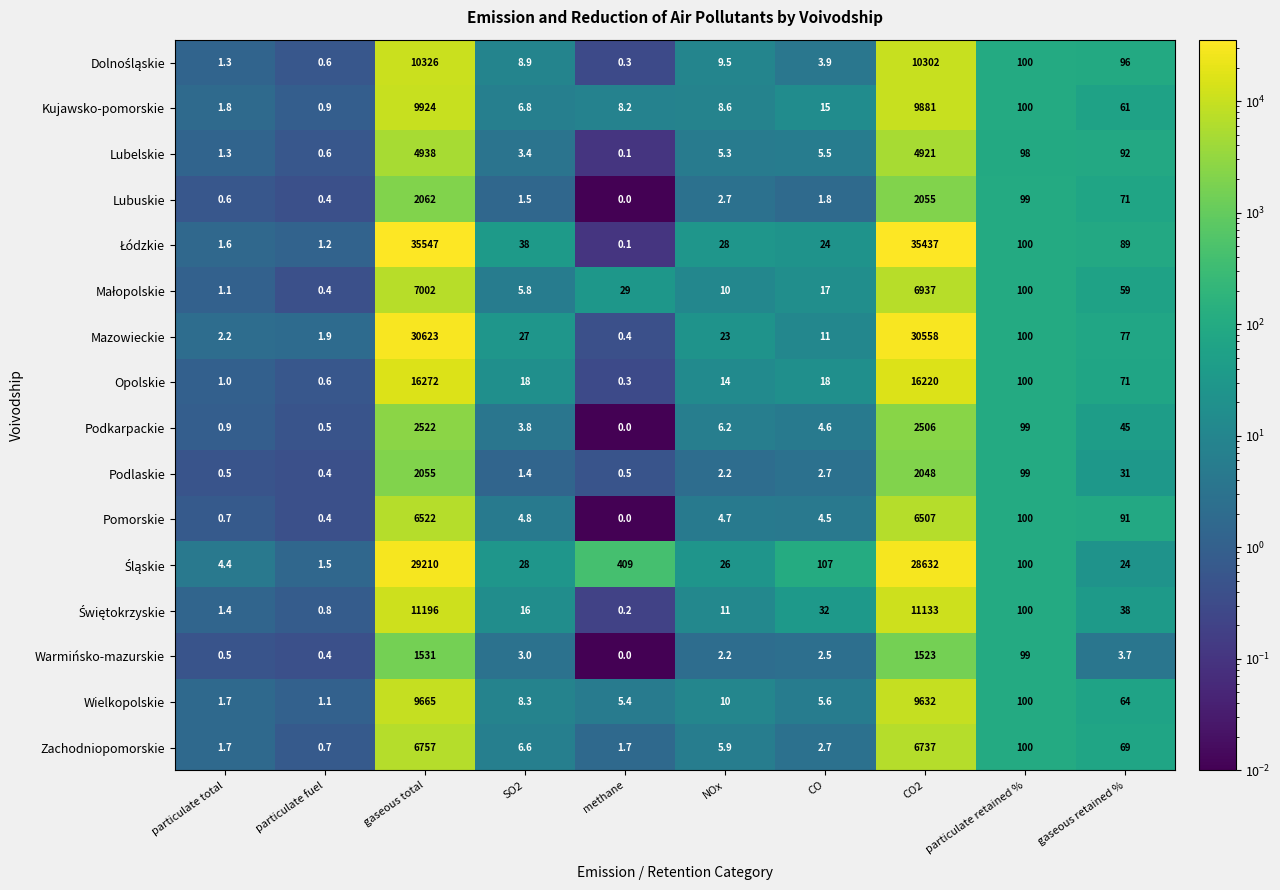

Where is Wielkopolskie nearest to the value 4833?

particulate retained %